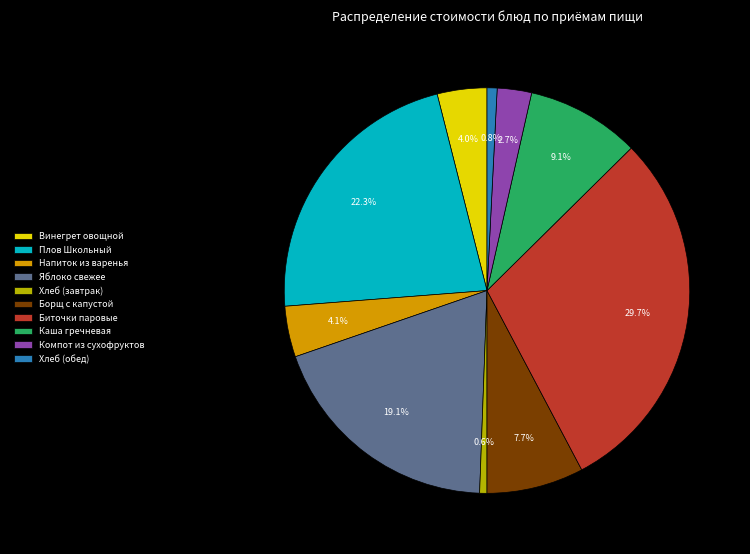

Which category has the biggest portion of the pie?

Биточки паровые